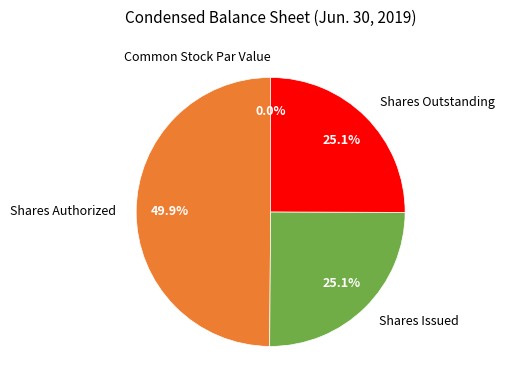

How many segments does this pie chart have?

4